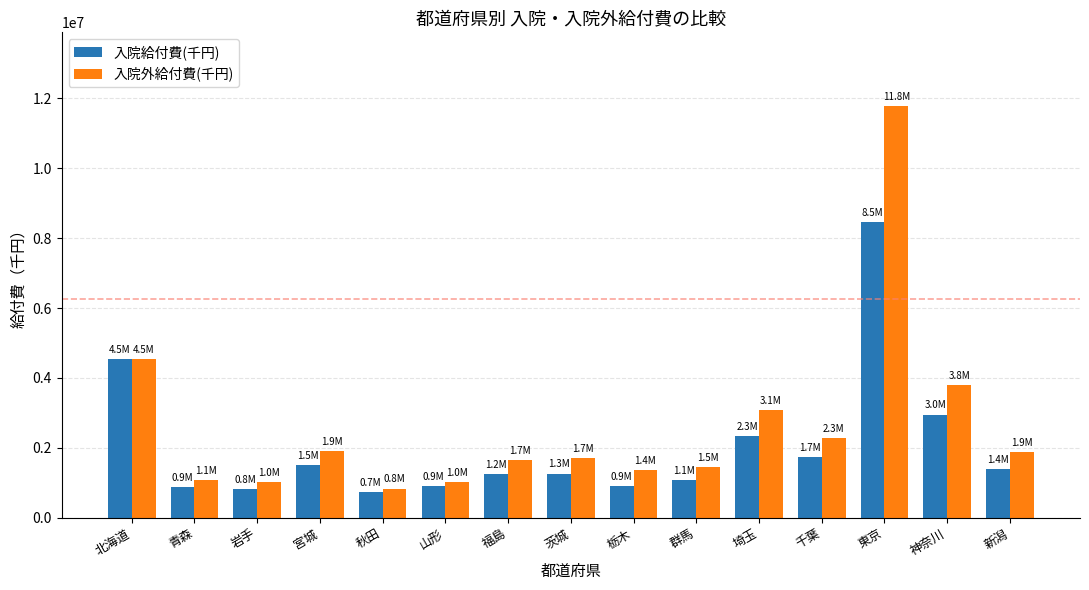

What value does the 入院外給付費(千円) series have at 群馬?

1454902.7